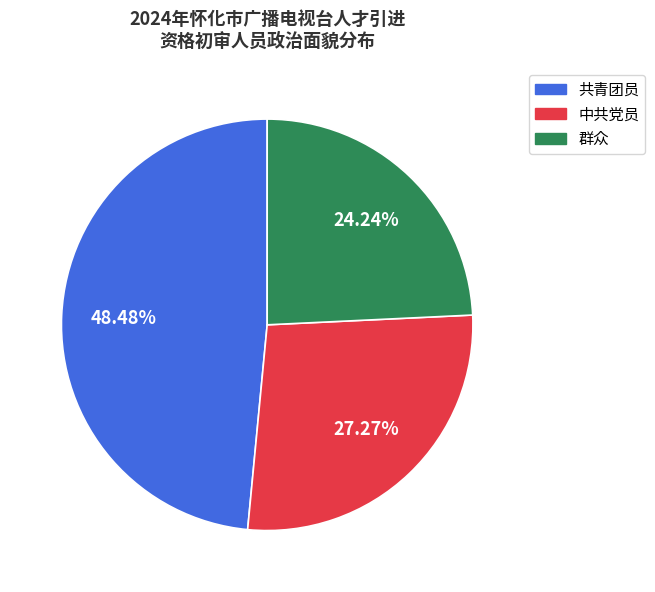

Which slice is the smallest?

群众